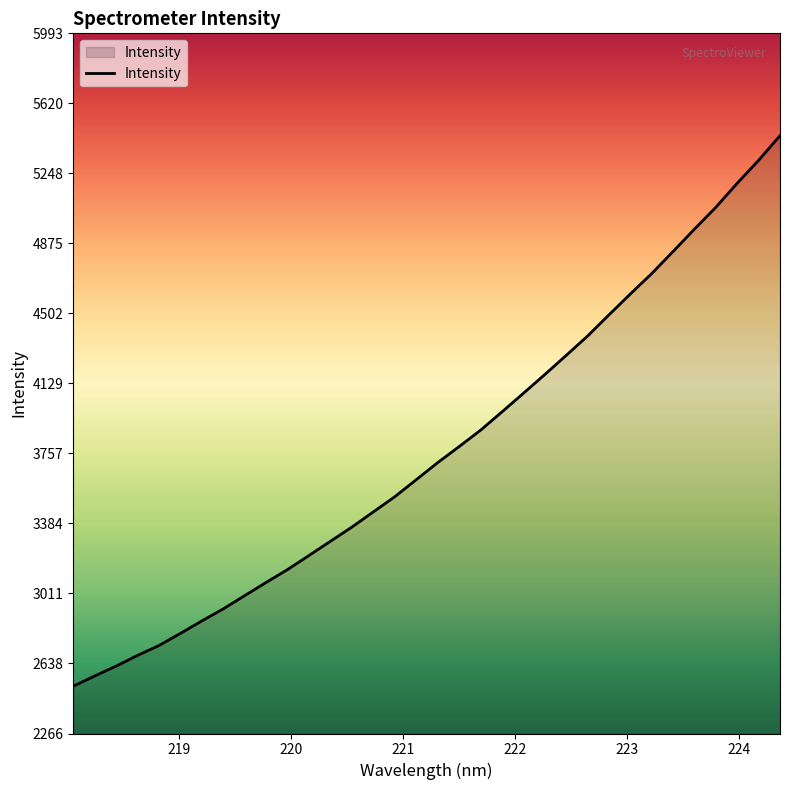

What is the smallest value displayed?

2517.4